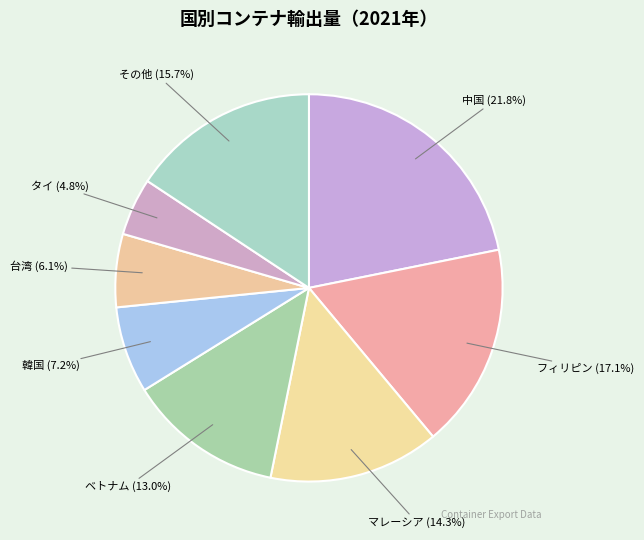

What is the largest slice in the pie chart?

中国